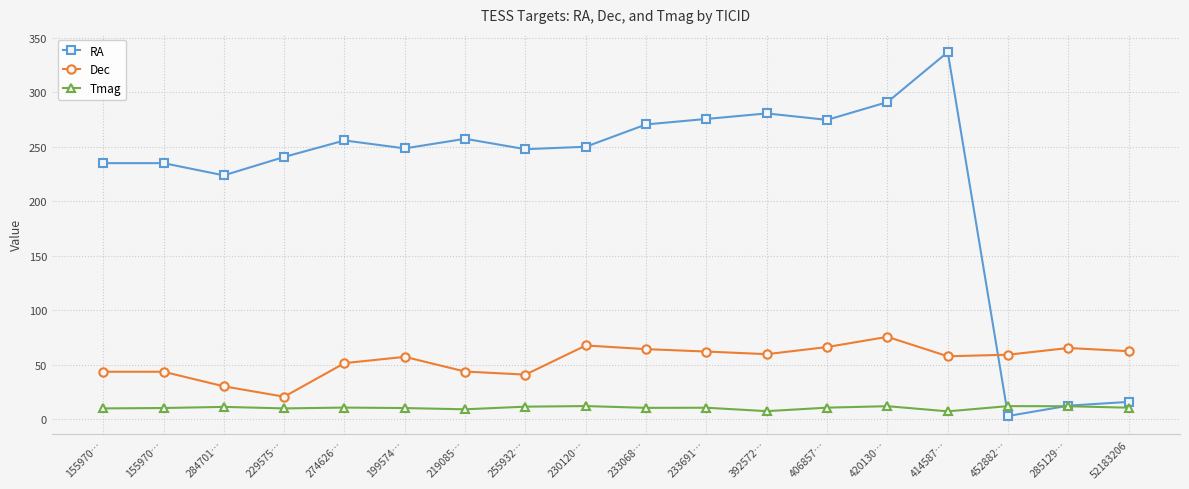

What is the difference between the maximum and minimum values in the RA series?

334.1